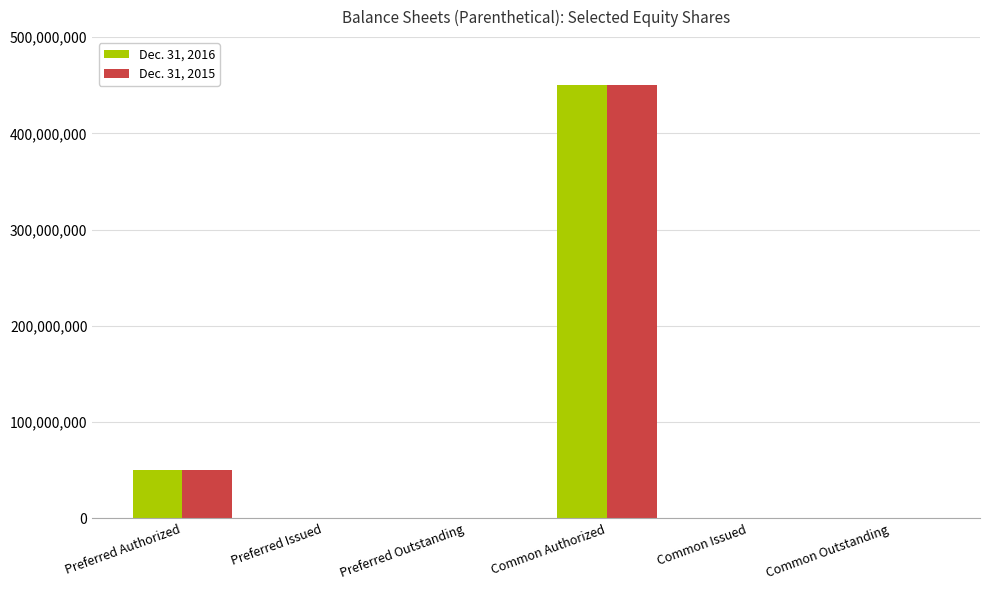

The value of Dec. 31, 2016 at Common Authorized is 243760942. True or false?

False